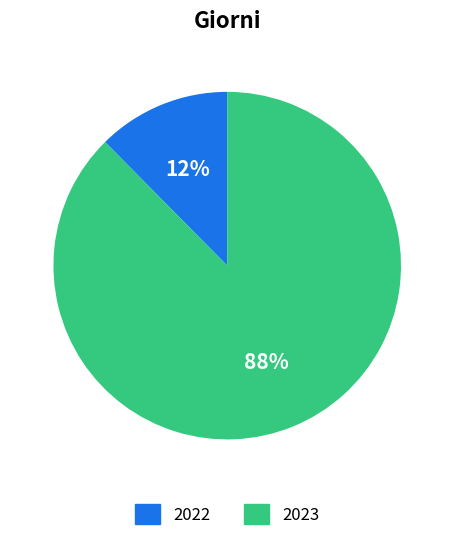

Count the number of slices in the pie.

2